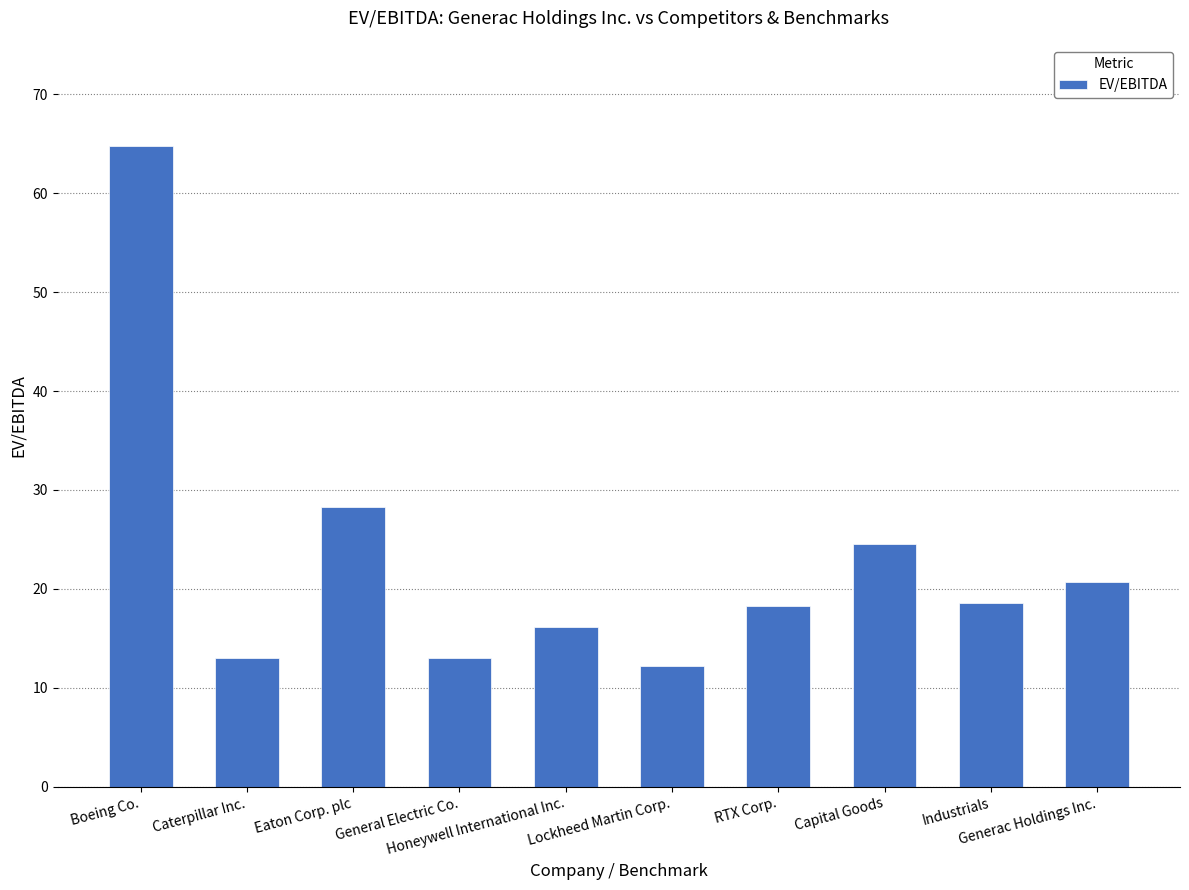

Between RTX Corp. and Eaton Corp. plc, which is larger?

Eaton Corp. plc